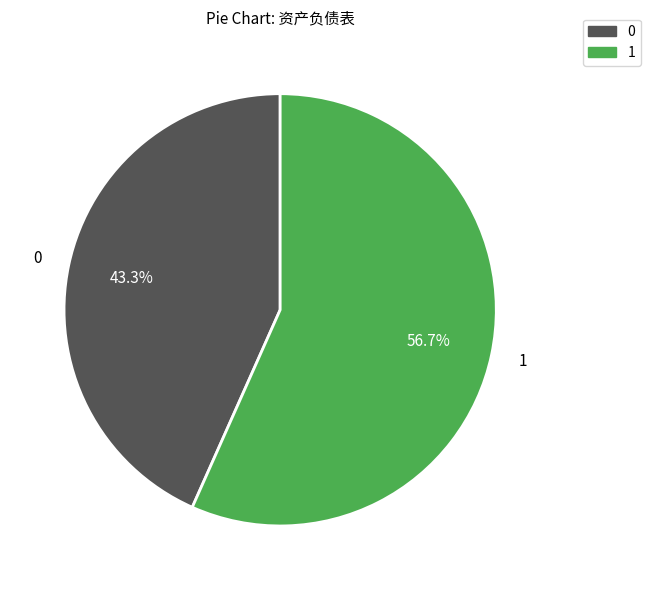

Which category has the biggest portion of the pie?

1